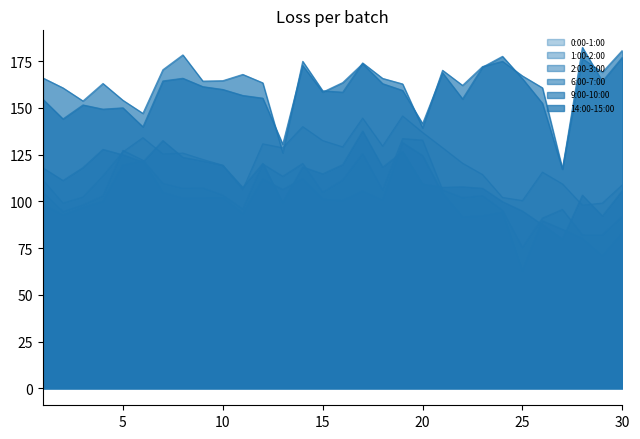

What is the minimum value for 2:00-3:00?

62.8